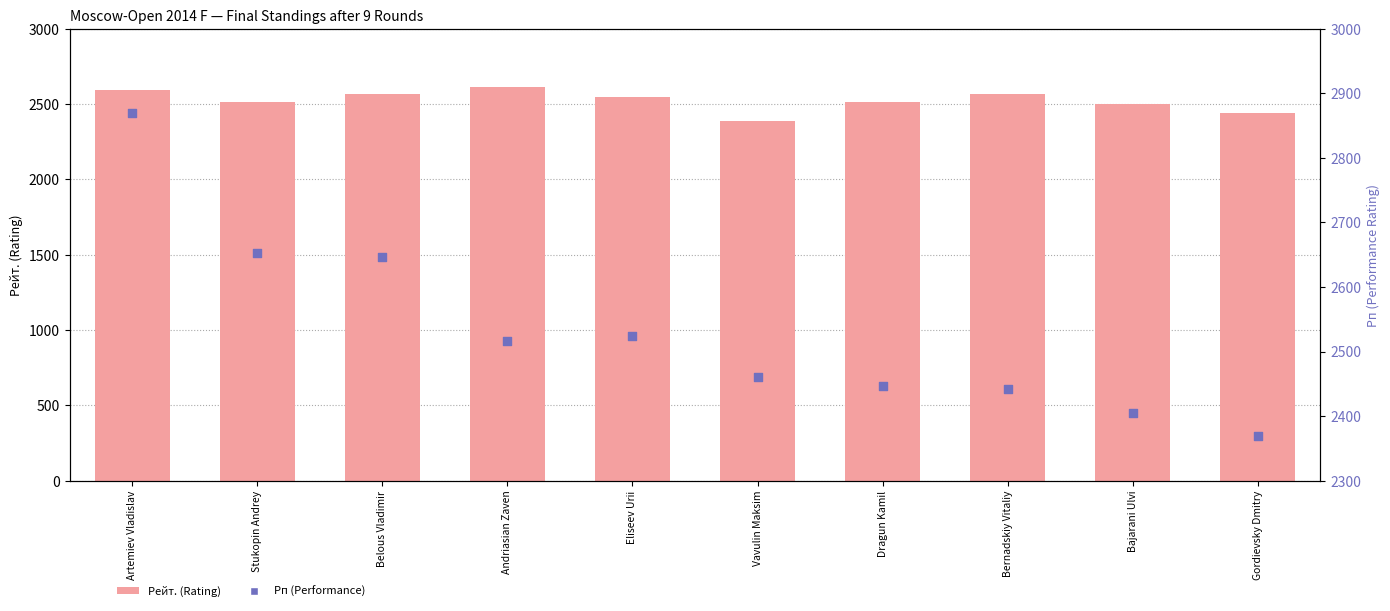

Which series contains the lowest Y value?

Рп (Performance)